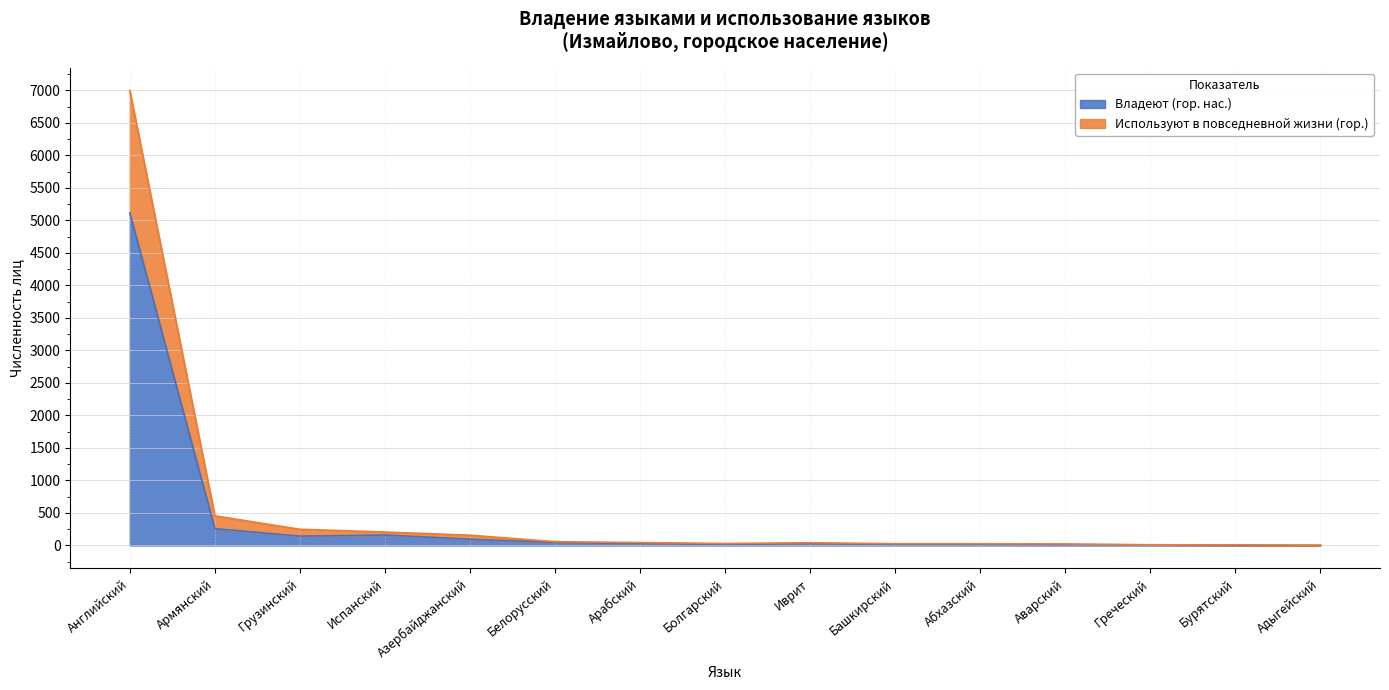

Between Азербайджанский and Иврит, which is larger?

Азербайджанский